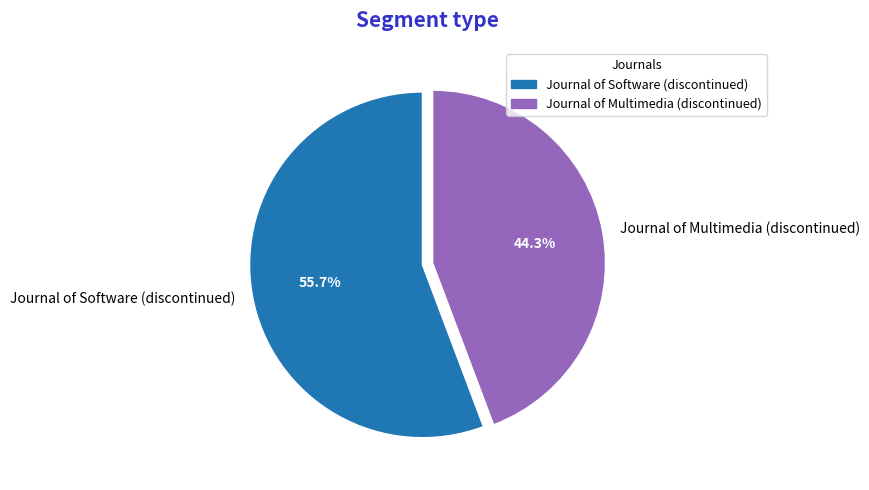

What portion of the pie excludes Journal of Software (discontinued)?

44.3%